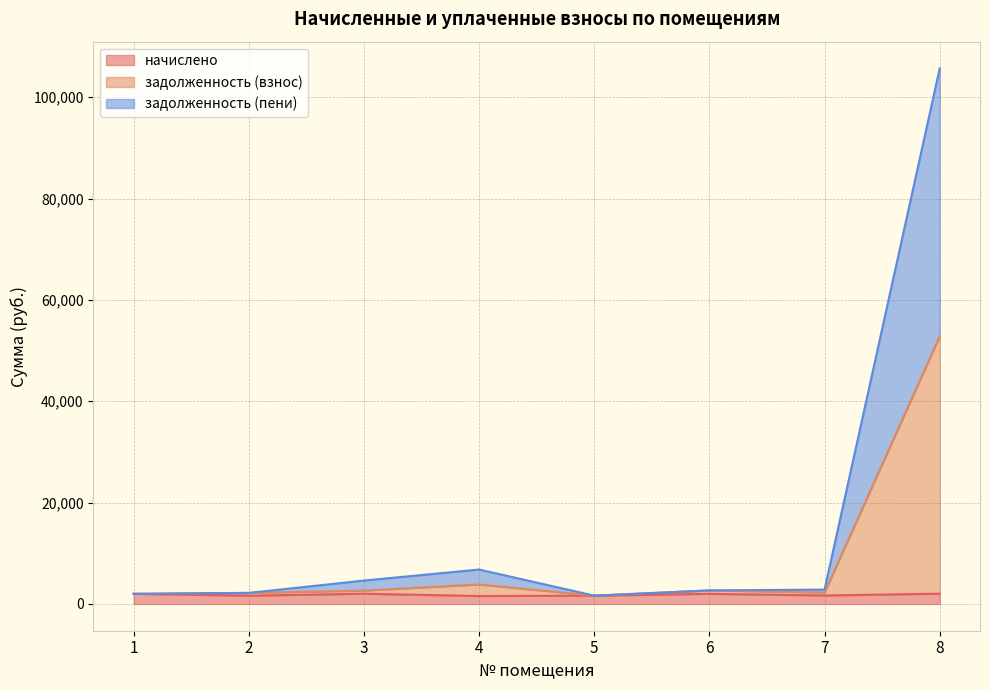

Which category has the highest value in the начислено series?

8